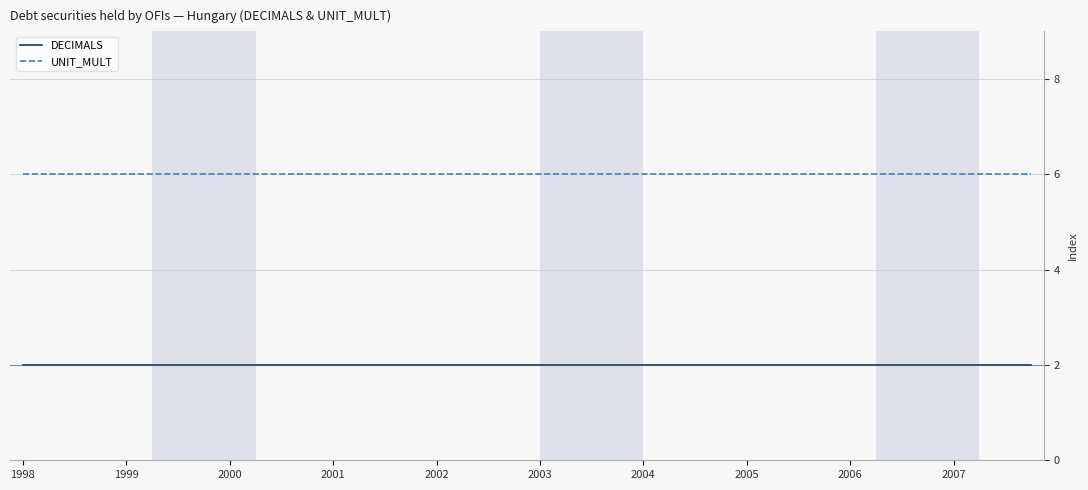

Count the number of data series in this chart.

2